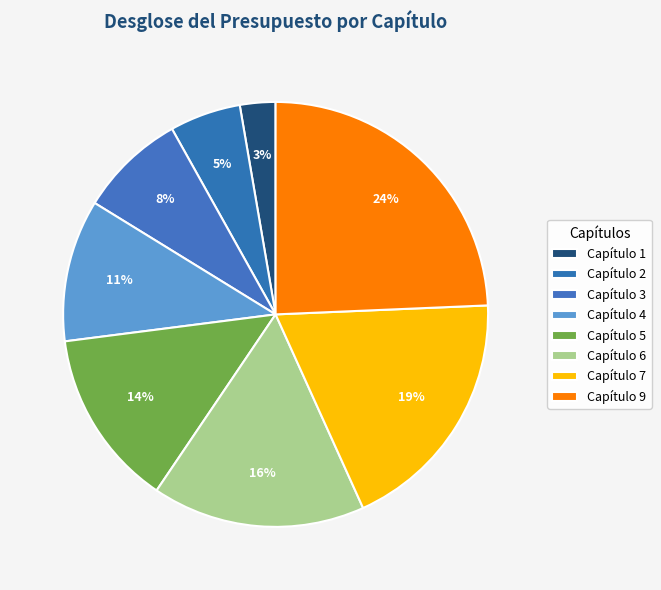

Rank the categories by value from lowest to highest.

Capítulo 1, Capítulo 2, Capítulo 3, Capítulo 4, Capítulo 5, Capítulo 6, Capítulo 7, Capítulo 9